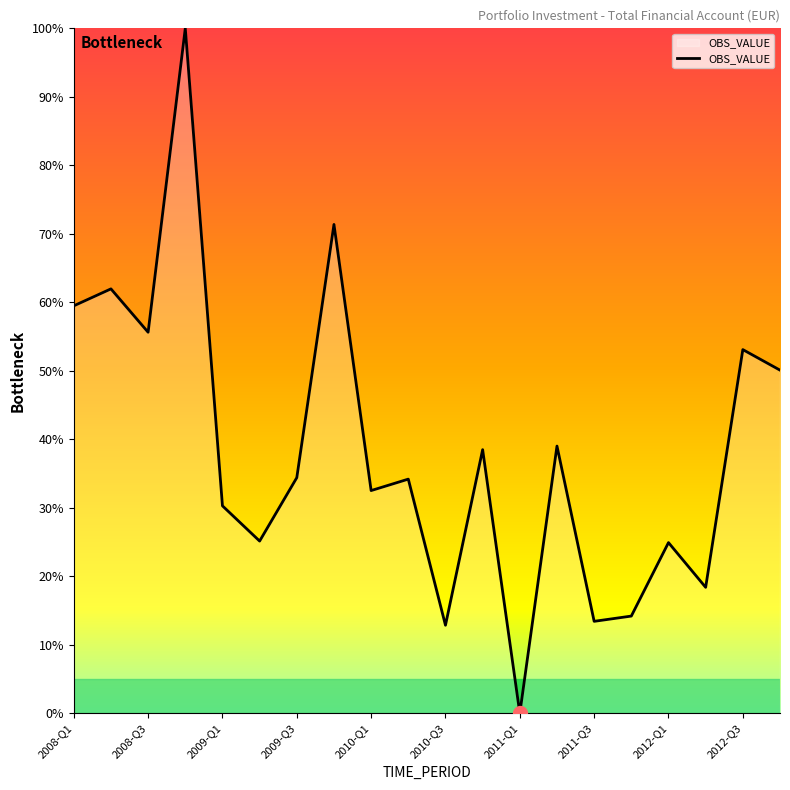

What is the greatest value displayed?

100.0